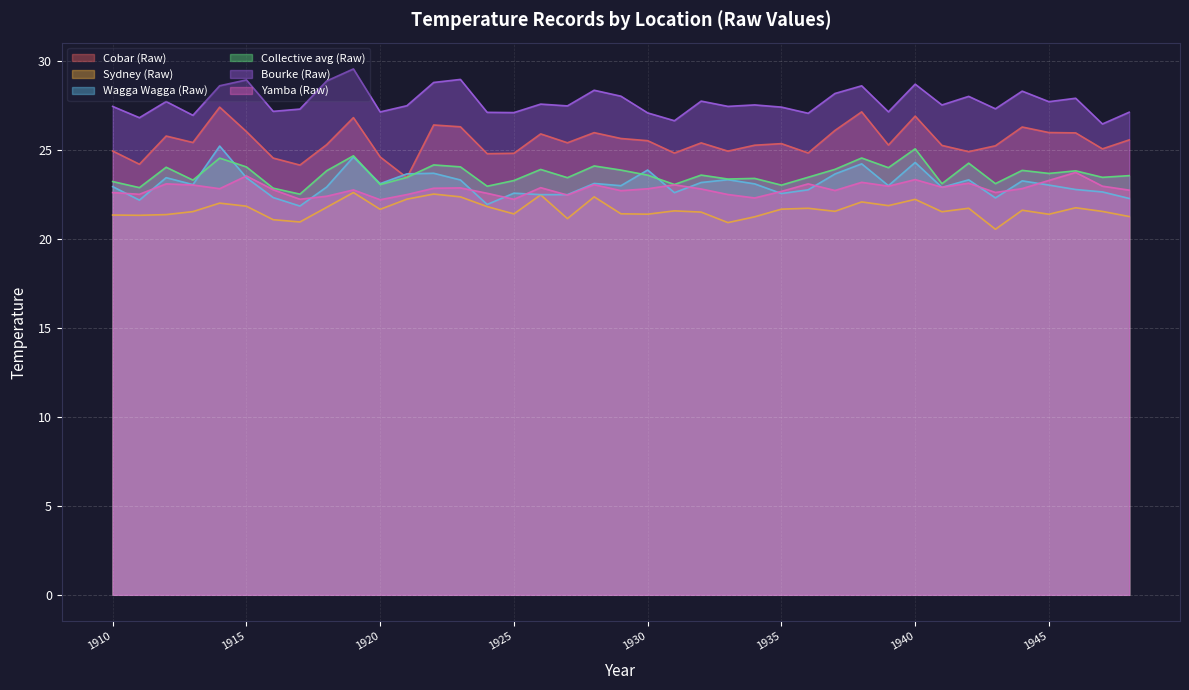

Reading left to right, what are all the values shown in this chart?

Cobar (Raw): 25.0	24.2	25.8	25.4	27.4	26.1	24.6	24.2	25.3	26.8	24.6	23.5	26.4	26.3	24.8	24.8	25.9	25.4	26.0	25.7	25.5	24.8	25.4	25.0	25.3	25.4	24.9	26.1	27.2	25.3	26.9	25.3	24.9	25.3	26.3	26.0	26.0	25.1	25.6
Sydney (Raw): 21.4	21.3	21.4	21.6	22.0	21.9	21.1	21.0	21.8	22.6	21.7	22.3	22.5	22.4	21.8	21.4	22.5	21.2	22.4	21.4	21.4	21.6	21.5	20.9	21.3	21.7	21.7	21.6	22.1	21.9	22.2	21.5	21.7	20.6	21.6	21.4	21.8	21.6	21.3
Wagga Wagga (Raw): 23.0	22.2	23.5	23.1	25.2	23.5	22.3	21.9	22.9	24.6	23.1	23.7	23.7	23.3	22.0	22.6	22.5	22.5	23.1	23.0	23.9	22.6	23.2	23.3	23.1	22.6	22.8	23.7	24.2	23.0	24.3	22.9	23.3	22.3	23.3	23.0	22.8	22.7	22.3
Collective avg (Raw): 23.2	22.9	24.0	23.3	24.6	24.1	22.9	22.5	23.8	24.7	23.1	23.5	24.2	24.1	23.0	23.3	23.9	23.5	24.1	23.9	23.6	23.1	23.6	23.4	23.4	23.0	23.5	23.9	24.6	24.0	25.1	23.1	24.3	23.1	23.9	23.7	23.8	23.5	23.6
Bourke (Raw): 27.5	26.8	27.7	27.0	28.6	29.0	27.2	27.3	28.9	29.6	27.2	27.5	28.8	29.0	27.1	27.1	27.6	27.5	28.4	28.0	27.1	26.7	27.8	27.5	27.6	27.4	27.1	28.2	28.6	27.2	28.7	27.5	28.0	27.3	28.3	27.7	27.9	26.5	27.1
Yamba (Raw): 22.6	22.5	23.1	23.0	22.8	23.6	22.8	22.2	22.4	22.8	22.2	22.5	22.9	22.9	22.6	22.2	22.9	22.5	23.1	22.7	22.8	23.1	22.8	22.5	22.3	22.7	23.1	22.7	23.2	23.0	23.4	22.9	23.2	22.6	22.8	23.3	23.8	23.0	22.8